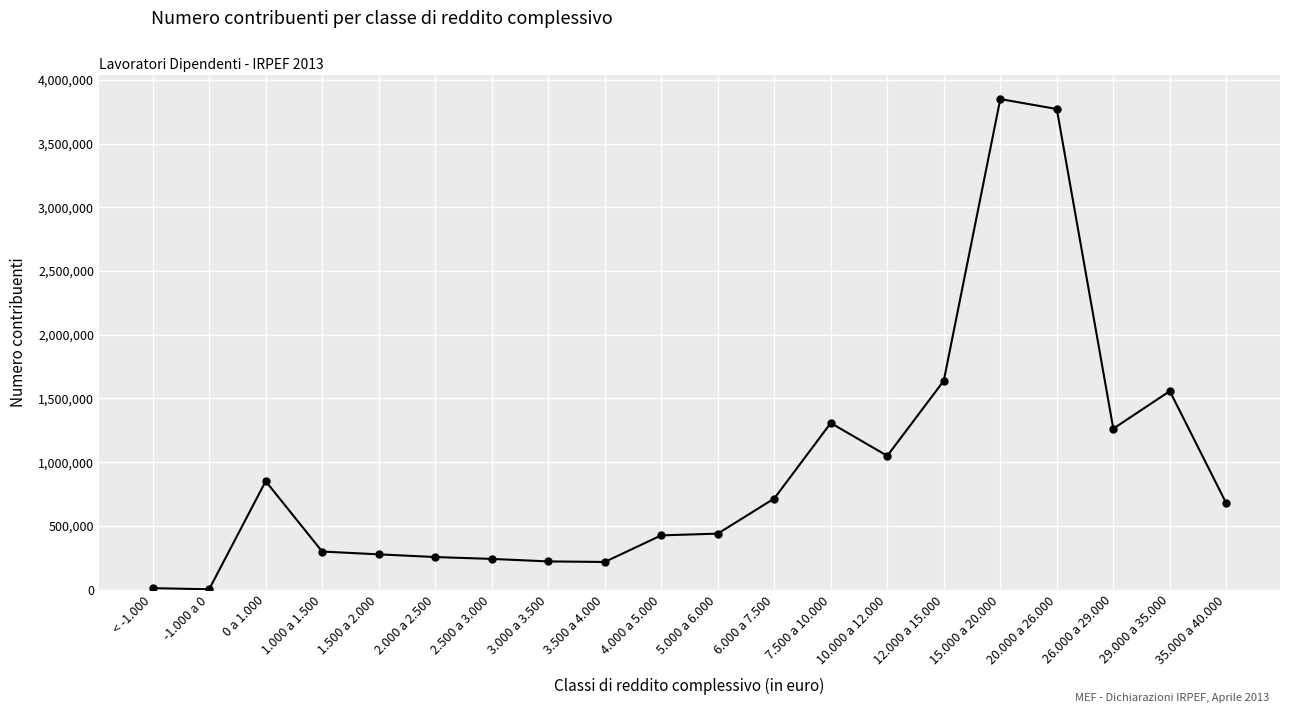

Where is the first local maximum?

0 a 1.000